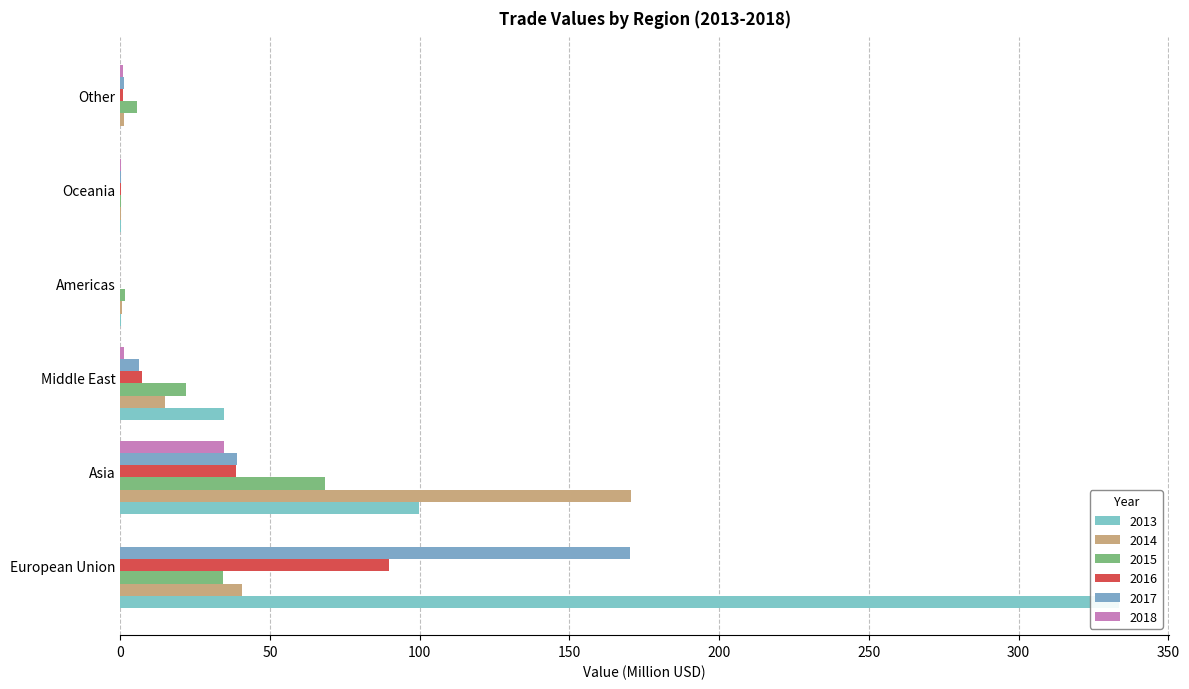

How many data points in 2013 are less than 34?

3